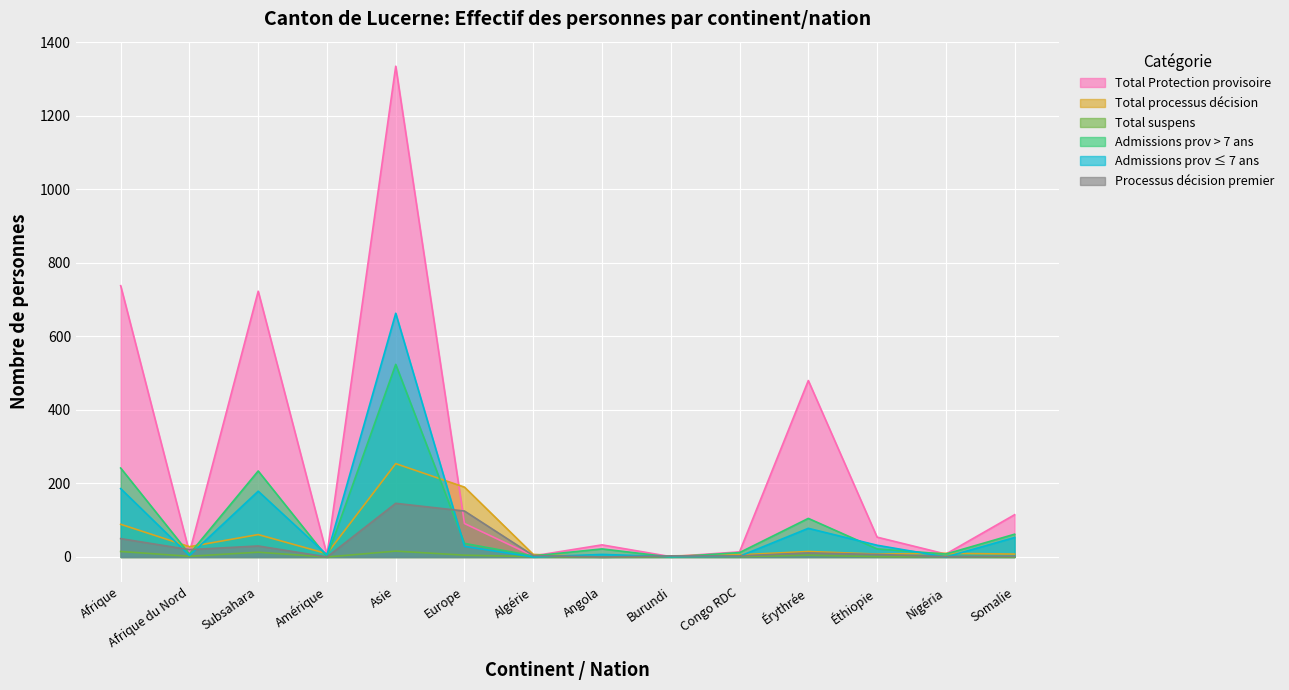

How many categories are shown in the chart?

14